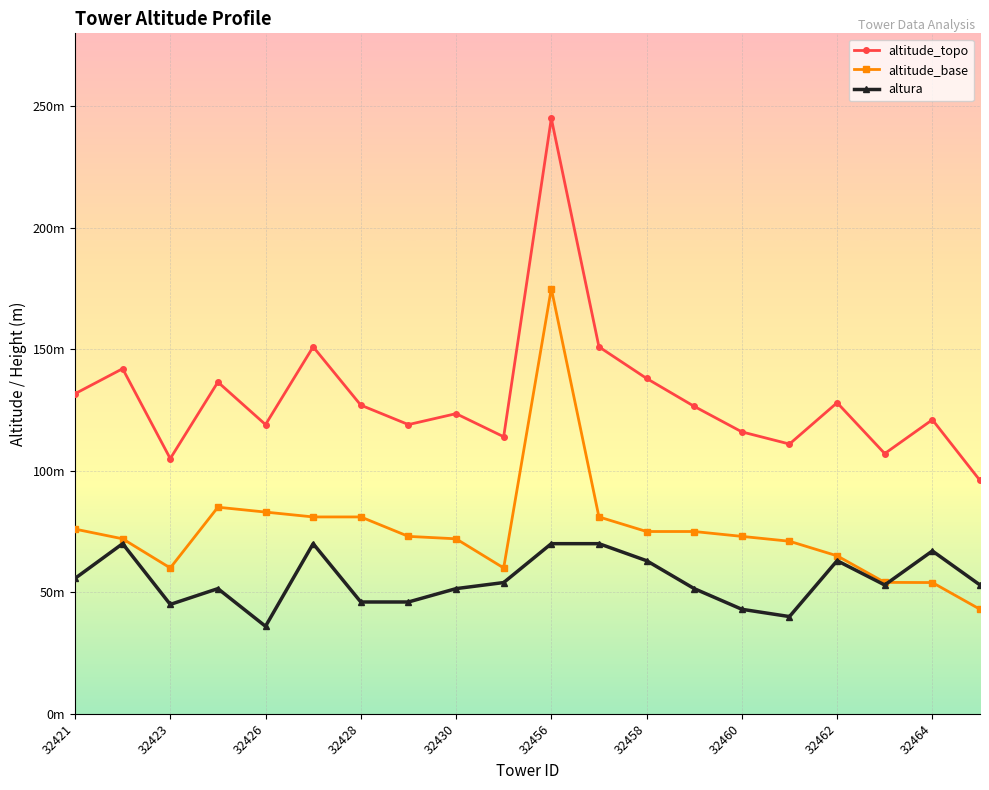

True or false: altura has more than 1 points higher than both neighbors.

True